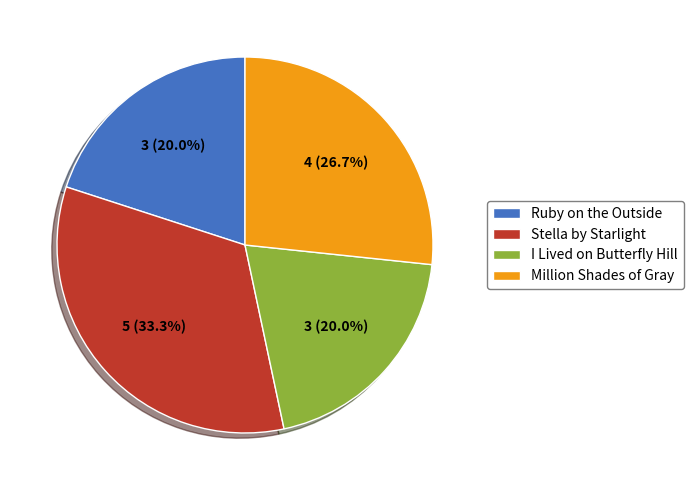

What percentage is the Million Shades of Gray slice, to the nearest percent?

27%